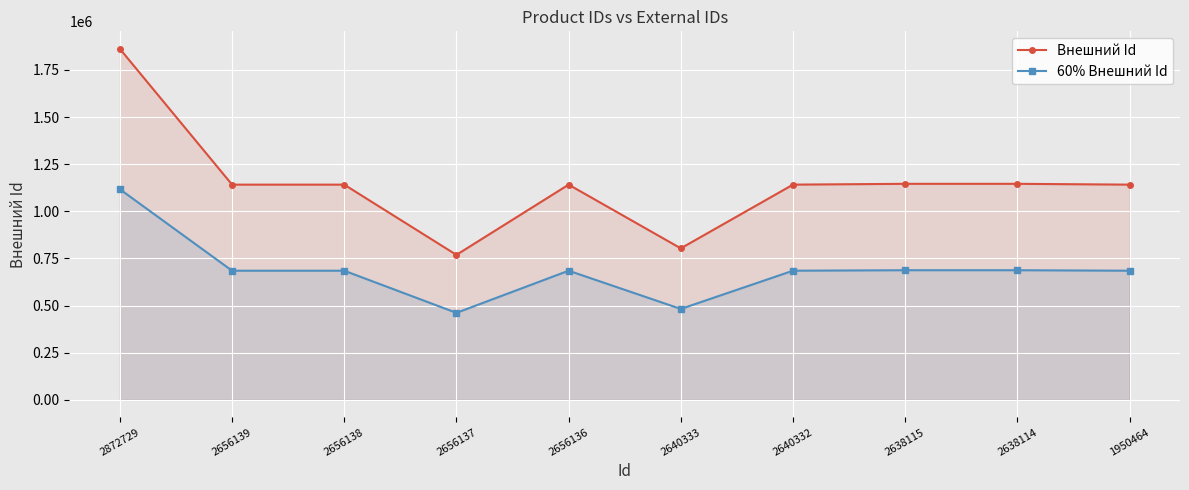

Which series has the largest range (max minus min)?

Внешний Id